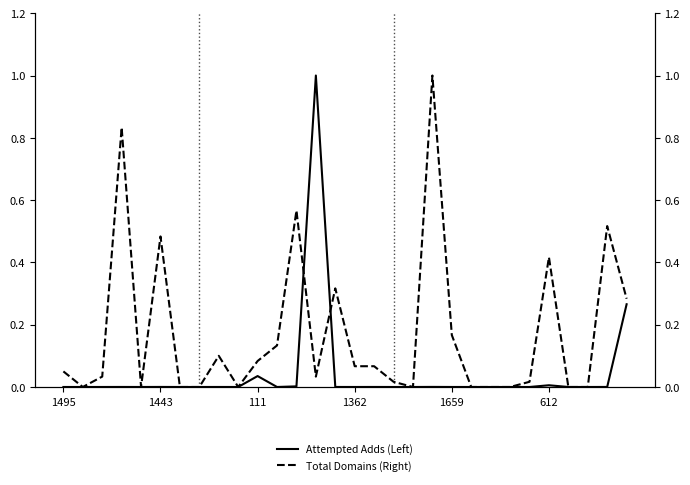

List the series in order of their overall mean, highest first.

Total Domains (Right), Attempted Adds (Left)